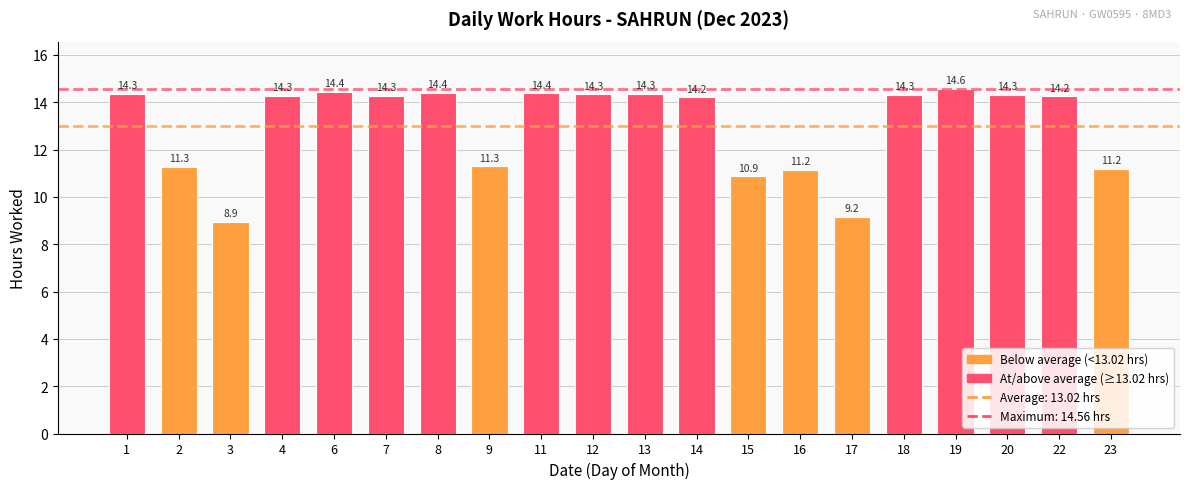

What is the average value?

13.0